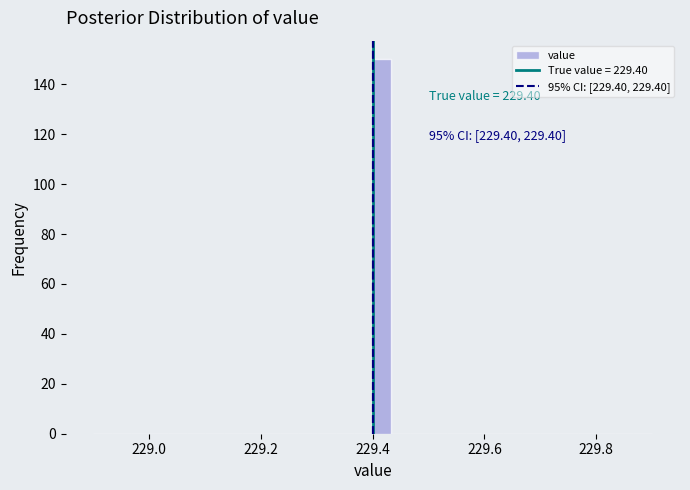

Read against the x-axis, roughly where is the centre of the tallest bar?

229.42